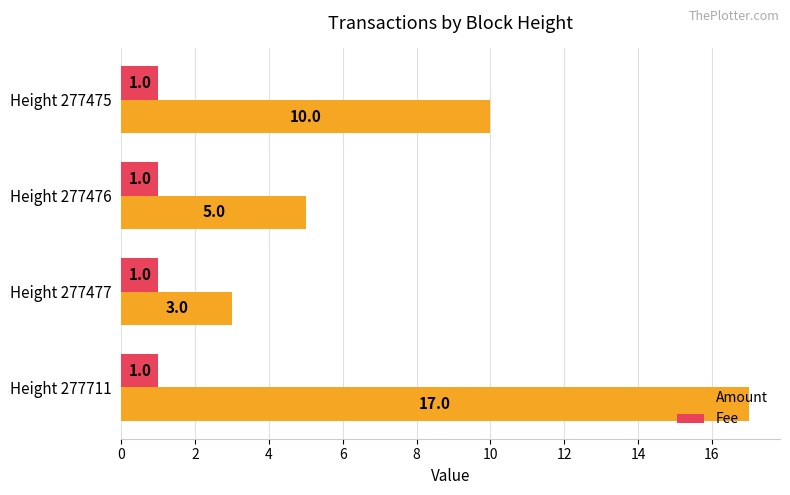

True or false: Fee has a value of 1 at Height 277477.

True